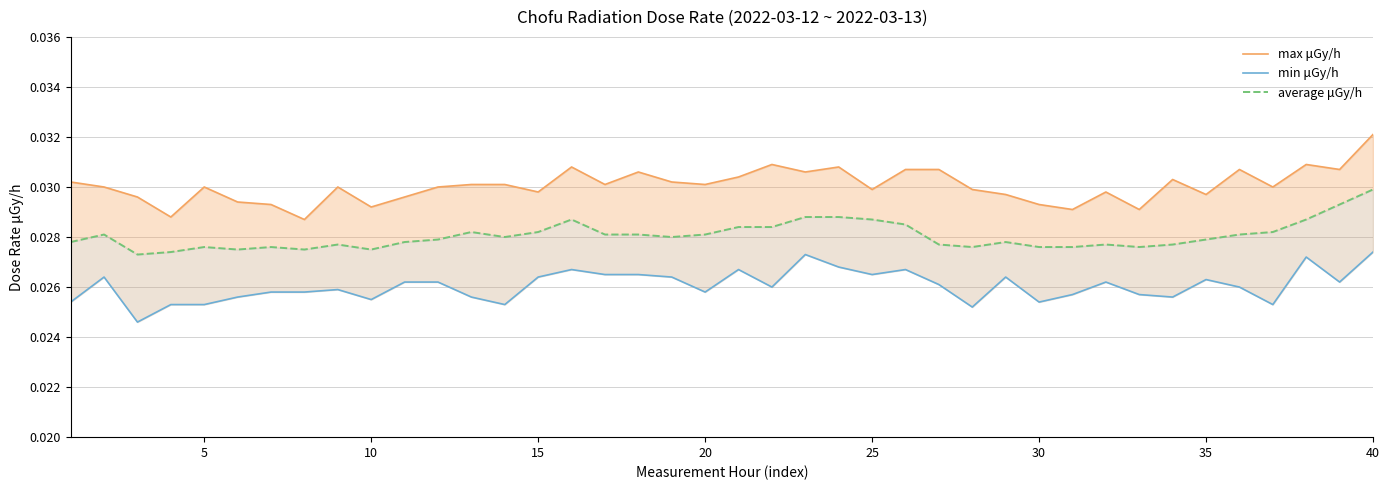

Rank the series at 5 from highest to lowest value.

max μGy/h, average μGy/h, min μGy/h